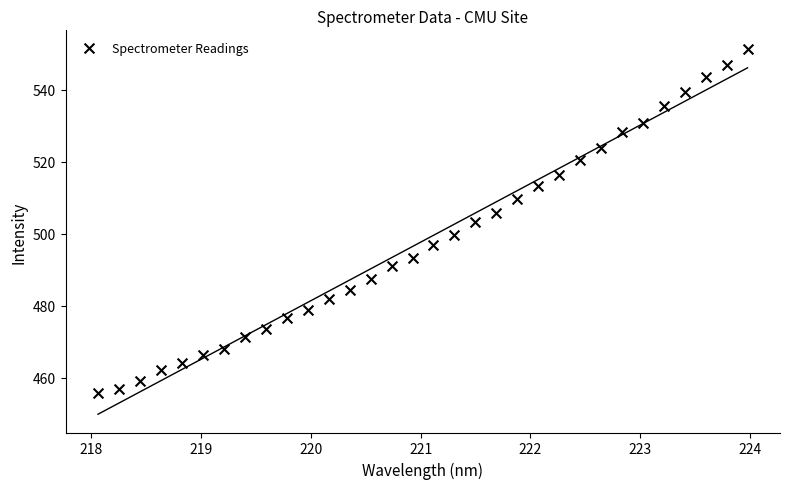

What is the range of X values (max minus min)?

5.9